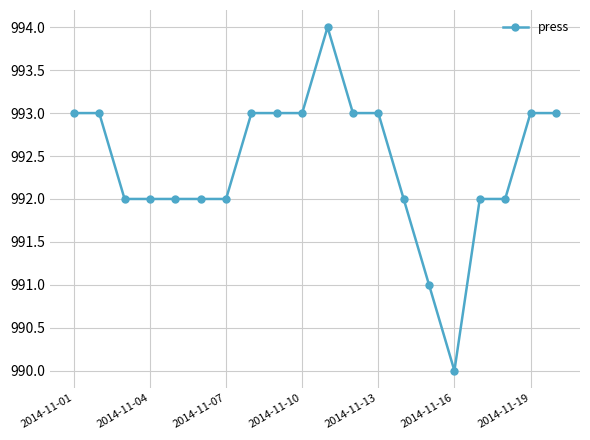

What is the greatest value displayed?

994